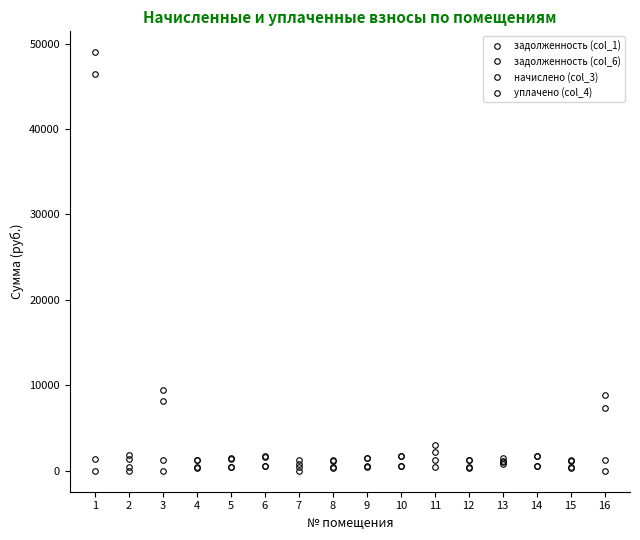

Which series has the widest spread of values?

задолженность (col_6)